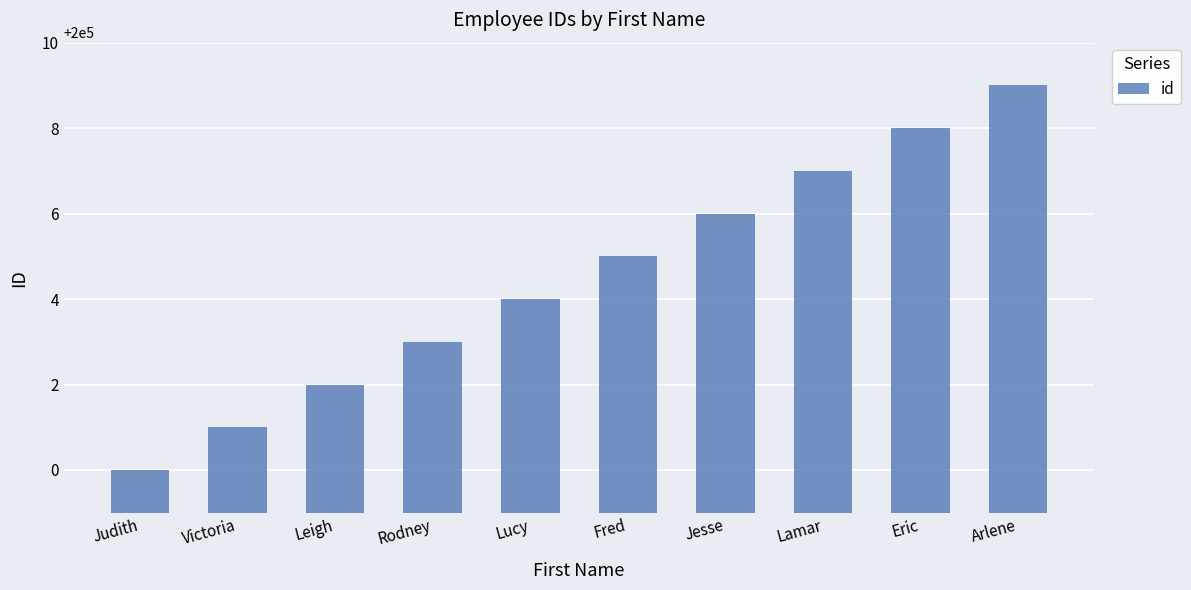

What is the approximate value at Fred?

200005